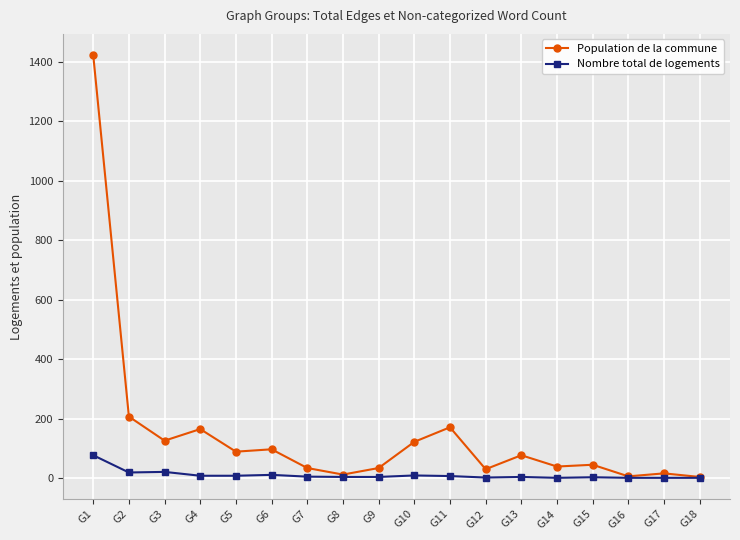

At which category does Population de la commune reach its first local valley?

G3